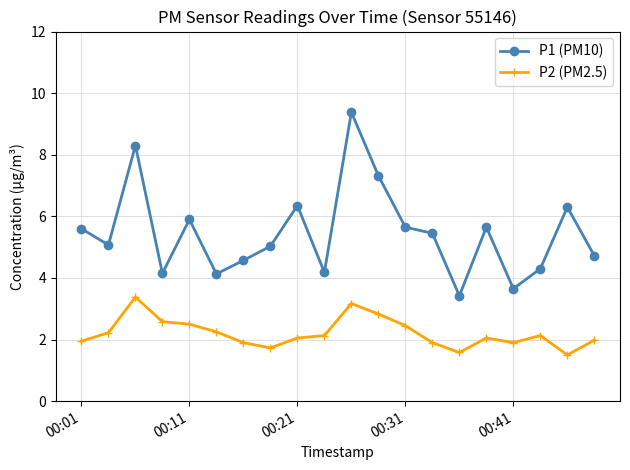

What is the minimum value shown in the chart?

1.5